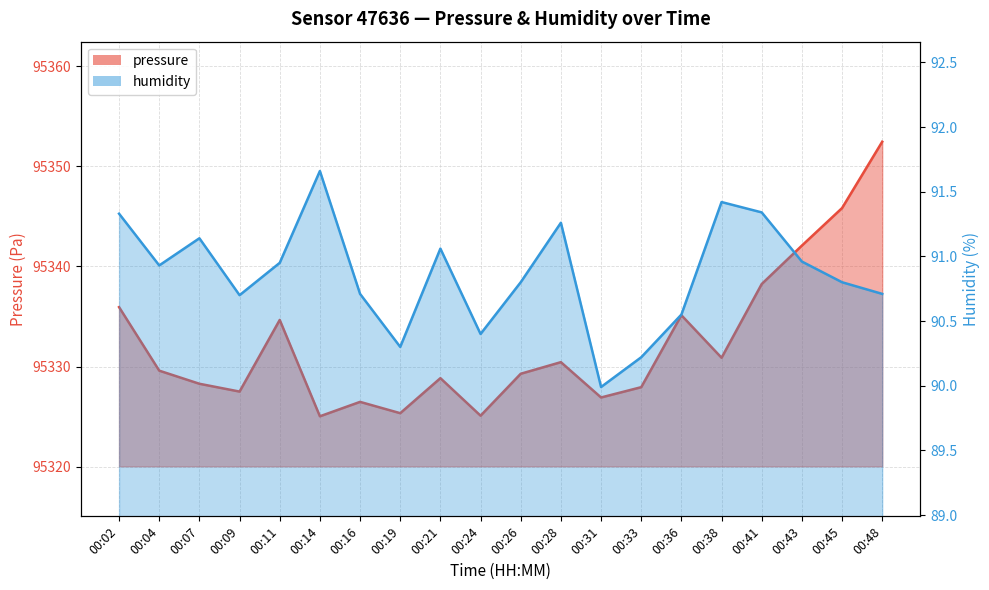

Which series has the largest total across all categories?

pressure